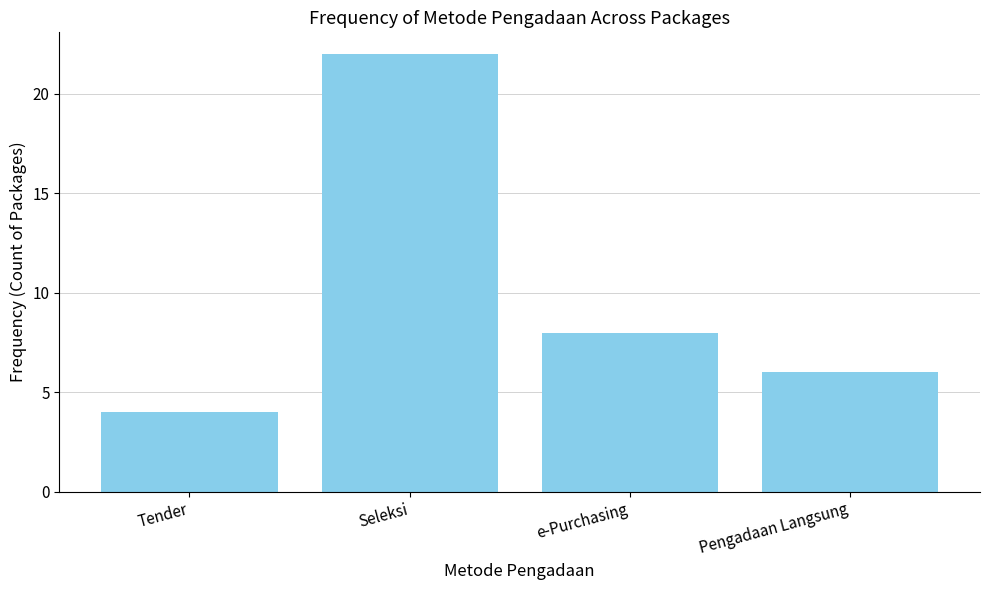

Between Pengadaan Langsung and Tender, which is larger?

Pengadaan Langsung